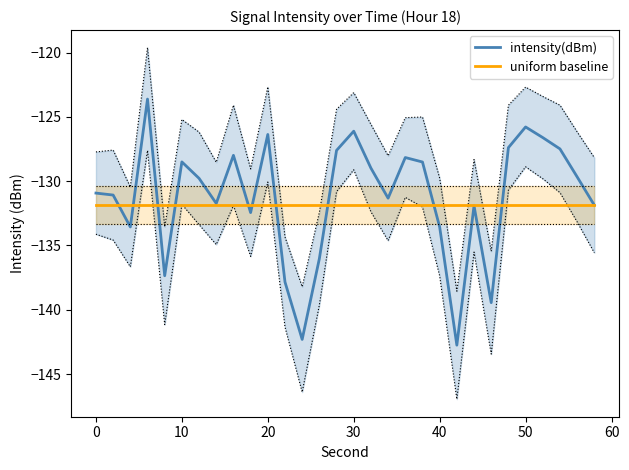

What is the minimum value for intensity(dBm)?

-142.8